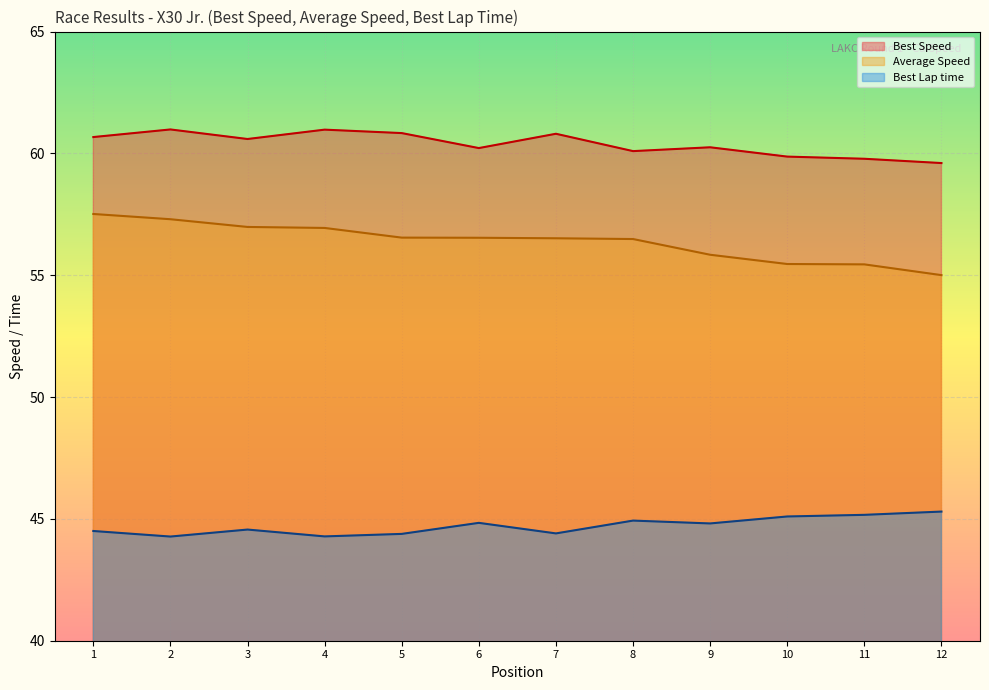

What is the difference between the highest and lowest values at 8?

15.2